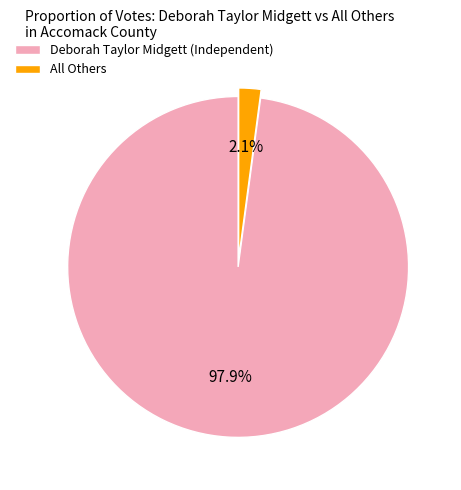

Does Deborah Taylor Midgett (Independent) represent more than half of the total?

Yes